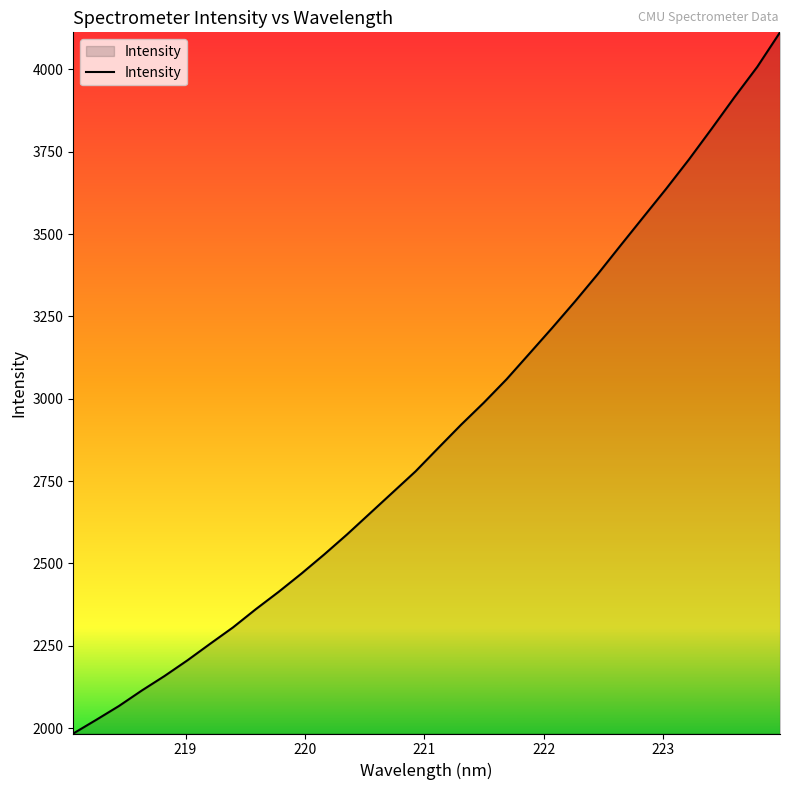

What is the minimum value shown in the chart?

1983.4